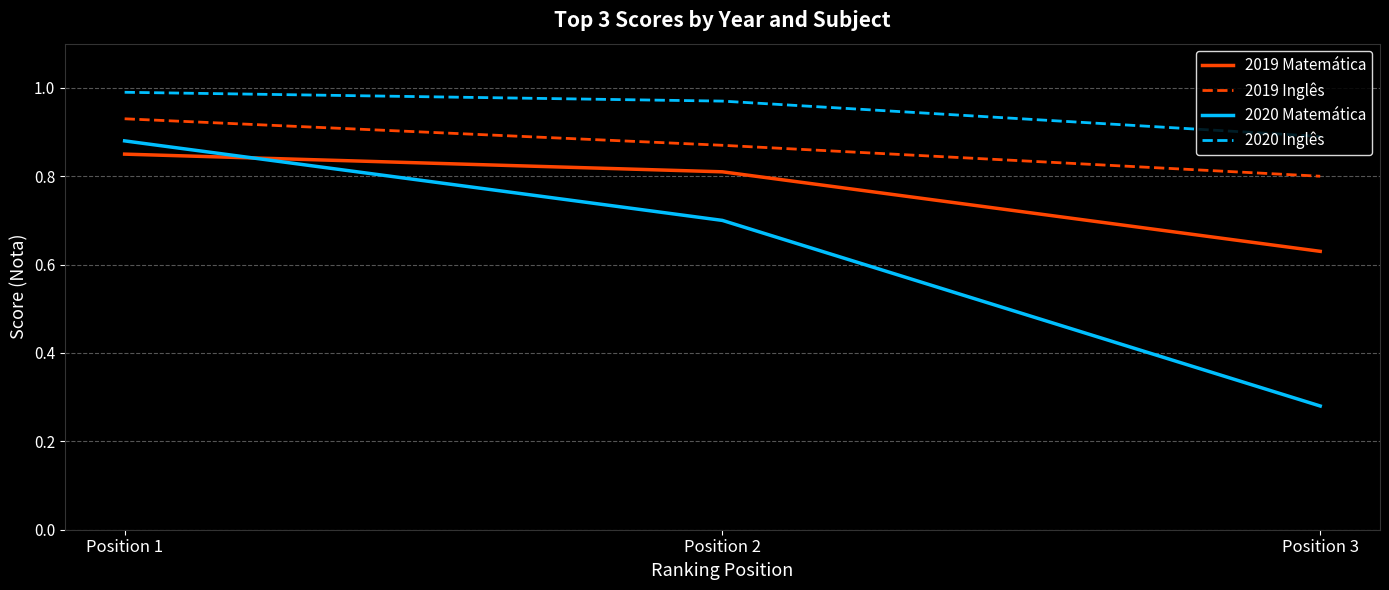

Which series has the largest range (max minus min)?

2020 Matemática